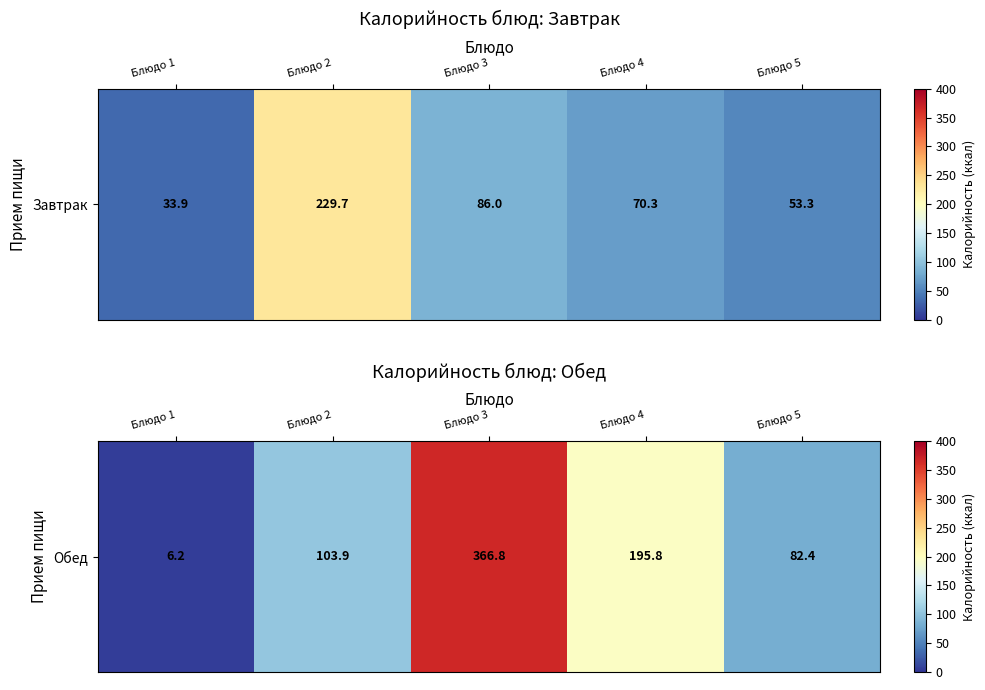

Which has a higher value, Блюдо 5 or Блюдо 1?

Блюдо 5